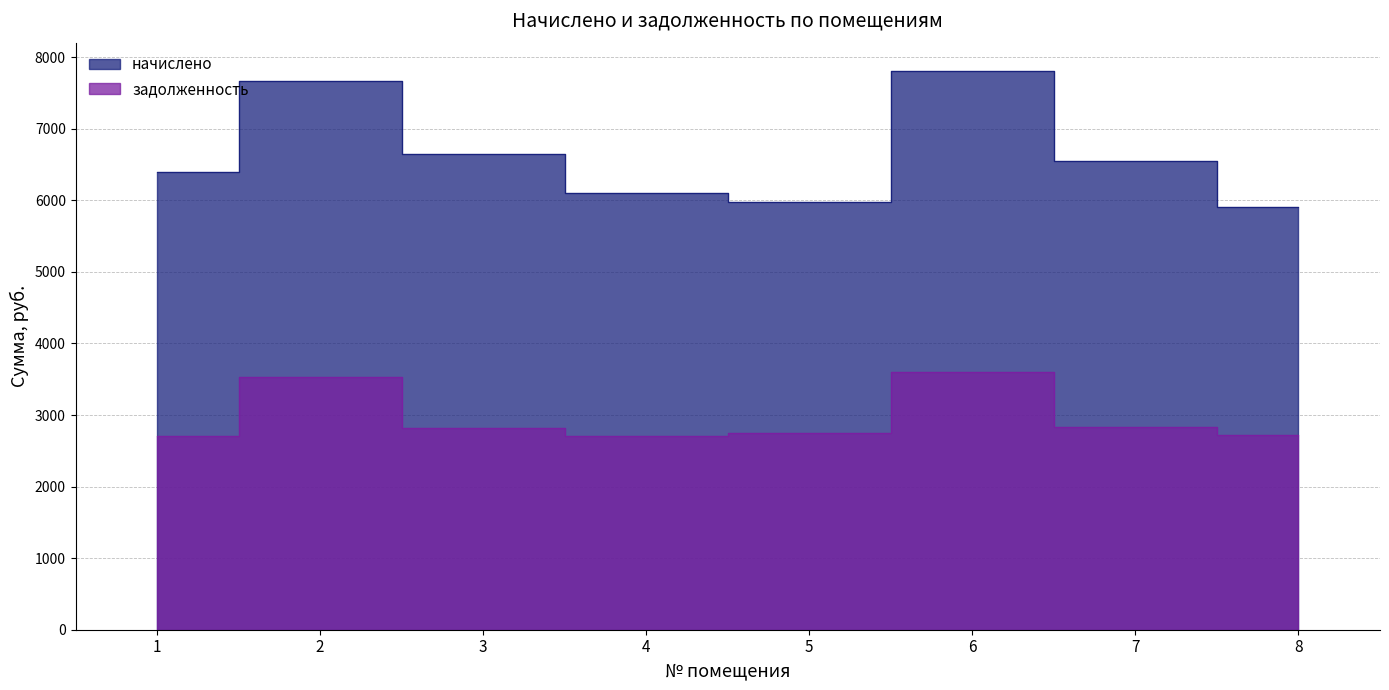

The задолженность series shows 610.7 at 1. True or false?

False